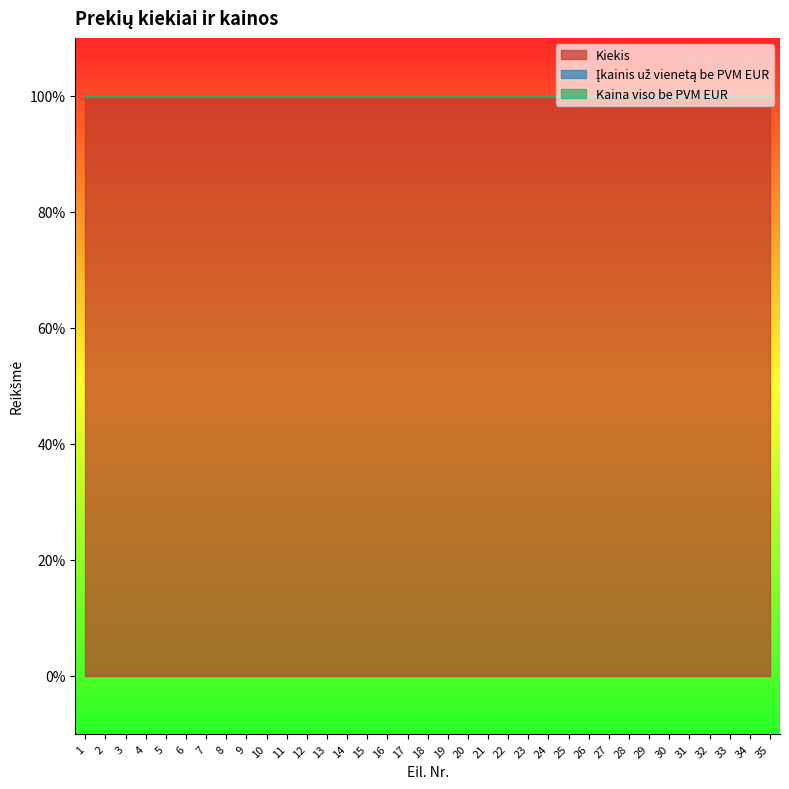

True or false: Kiekis has more than 0 interior local peaks.

False